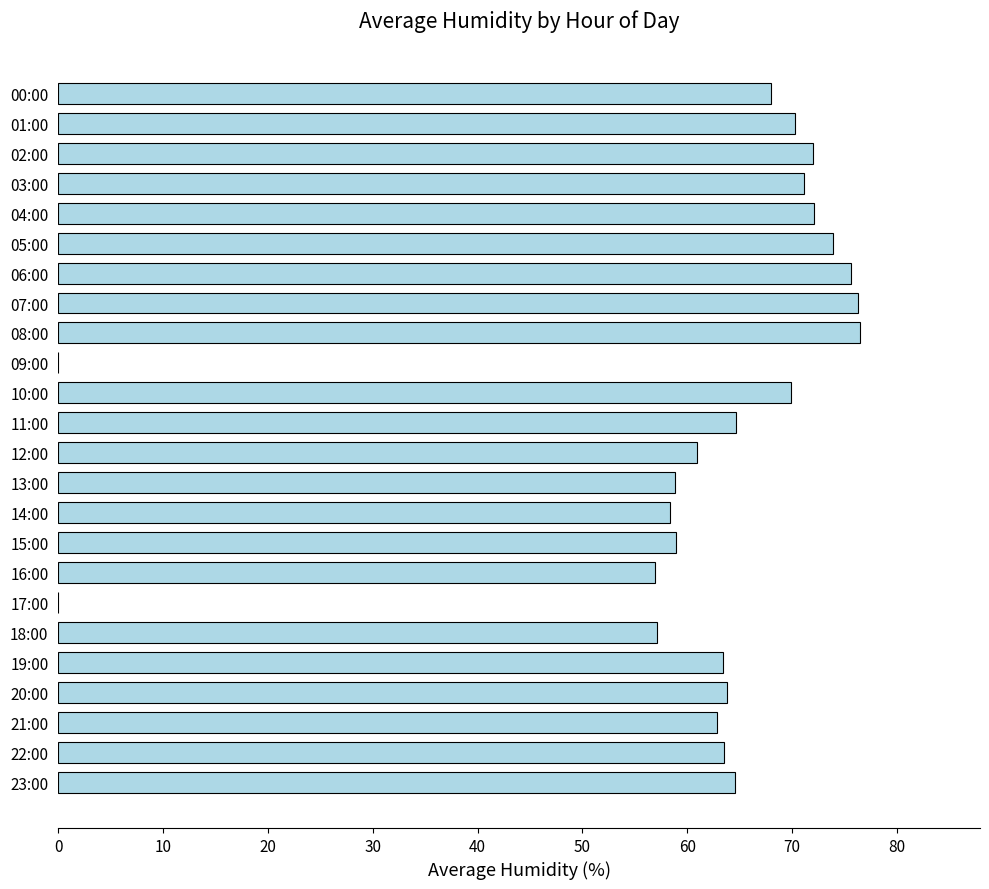

Is it true that the value at 21:00 is 25.2?

False